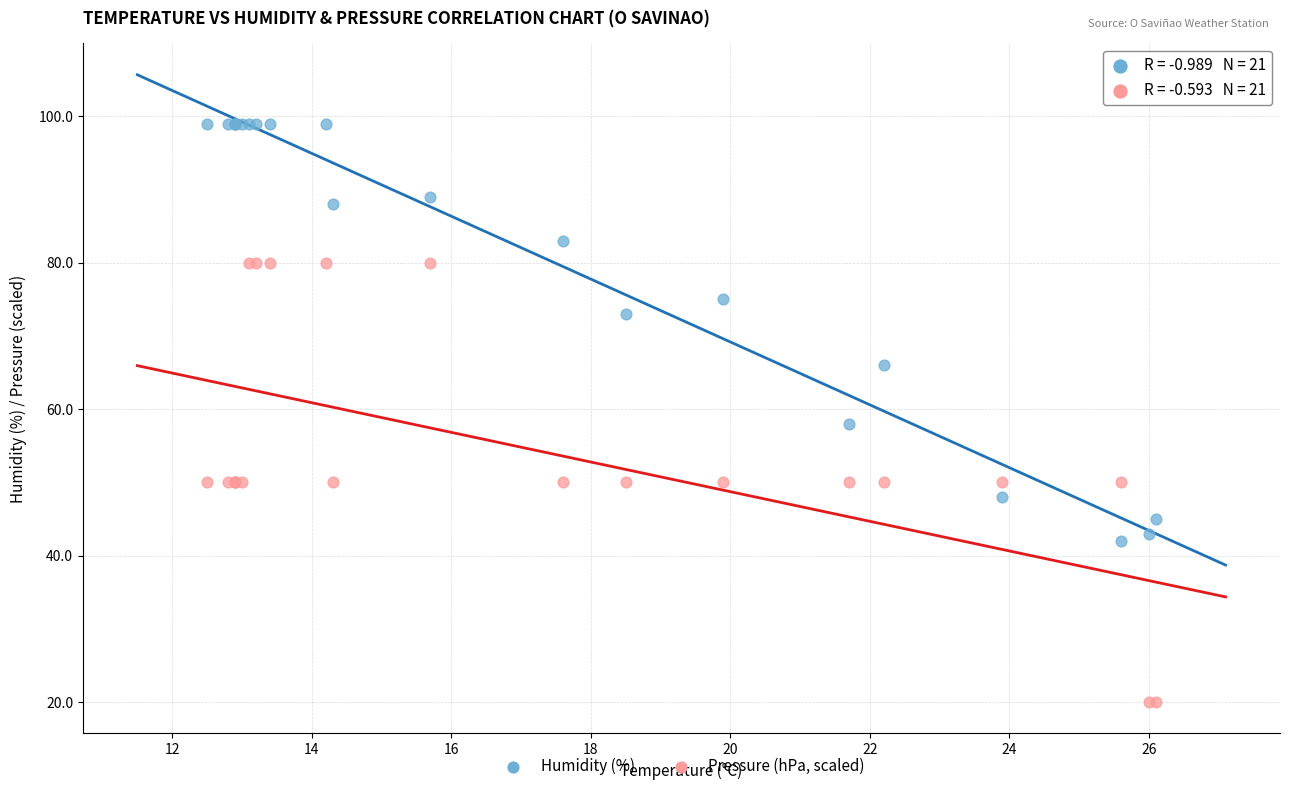

Across all series, what Y value is closest to 59?

58